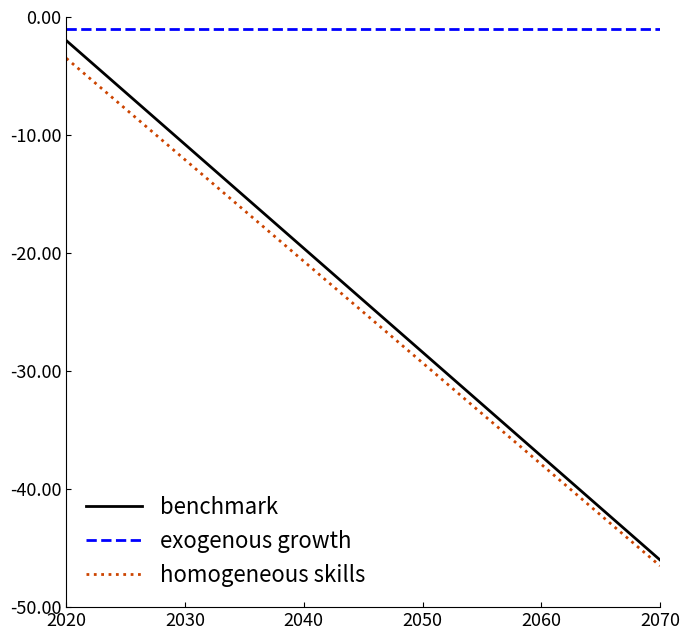

Is this an area chart (filled region under the line)?

No